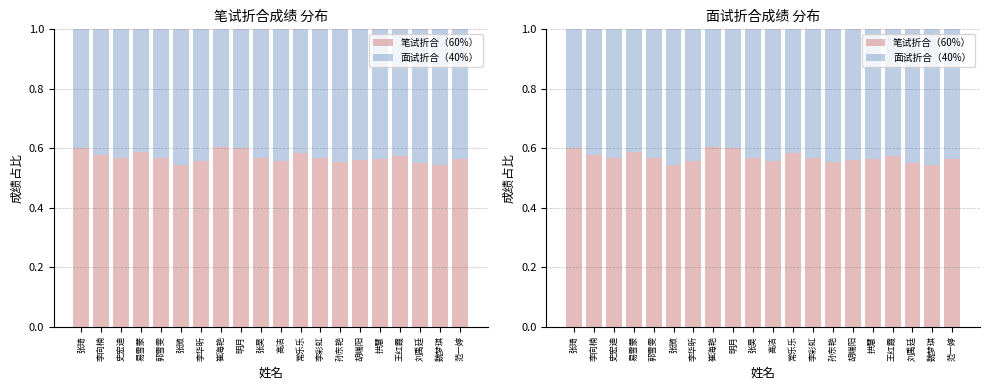

Reading left to right, what are all the values shown in this chart?

笔试折合（60%）: 张琦=0.6	李向楠=0.6	史宏迪=0.6	易雪蒙=0.6	郭雪雯=0.6	张微=0.5	李华昕=0.6	崔海艳=0.6	明月=0.6	张昊=0.6	高洁=0.6	常乐乐=0.6	李彩虹=0.6	孙东艳=0.6	胡端阳=0.6	拱慧=0.6	王红霞=0.6	刘禹廷=0.6	魏梦琪=0.5	范一婷=0.6
面试折合（40%）: 张琦=0.4	李向楠=0.4	史宏迪=0.4	易雪蒙=0.4	郭雪雯=0.4	张微=0.5	李华昕=0.4	崔海艳=0.4	明月=0.4	张昊=0.4	高洁=0.4	常乐乐=0.4	李彩虹=0.4	孙东艳=0.4	胡端阳=0.4	拱慧=0.4	王红霞=0.4	刘禹廷=0.4	魏梦琪=0.5	范一婷=0.4